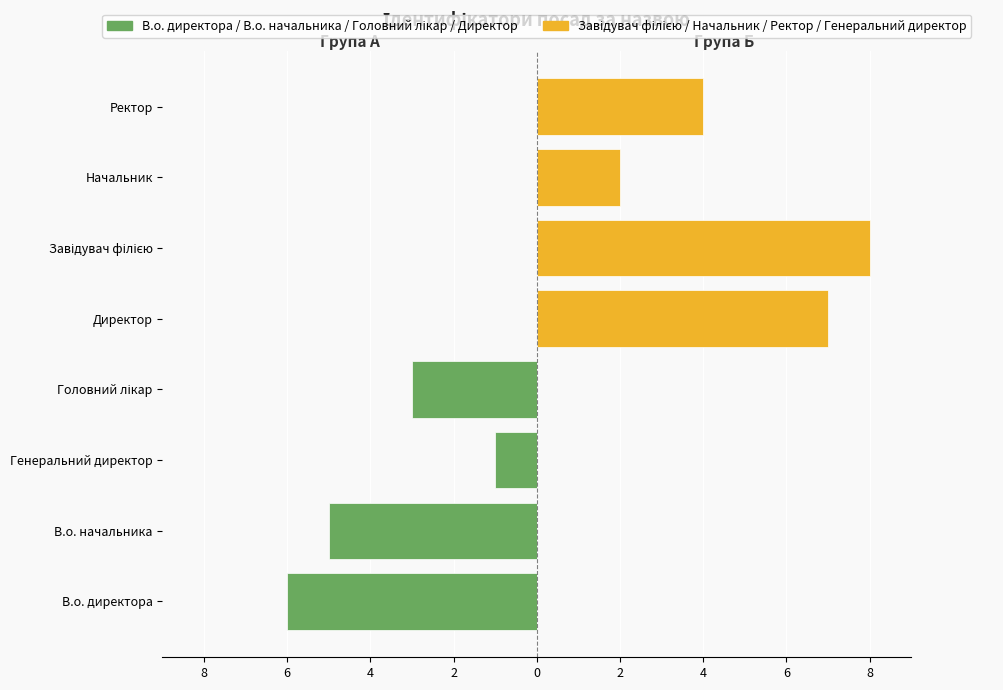

Which series has the widest spread of values?

Начальник / Ректор / Генеральний